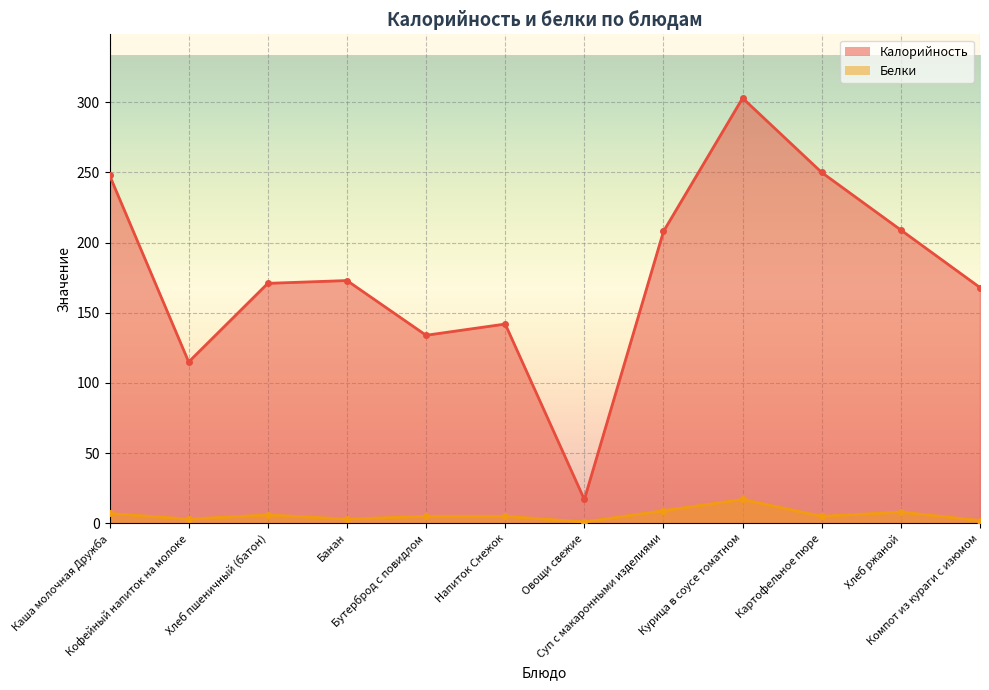

Is the value of Калорийность at Компот из кураги с изюмом greater than the value of Белки at Каша молочная Дружба?

Yes